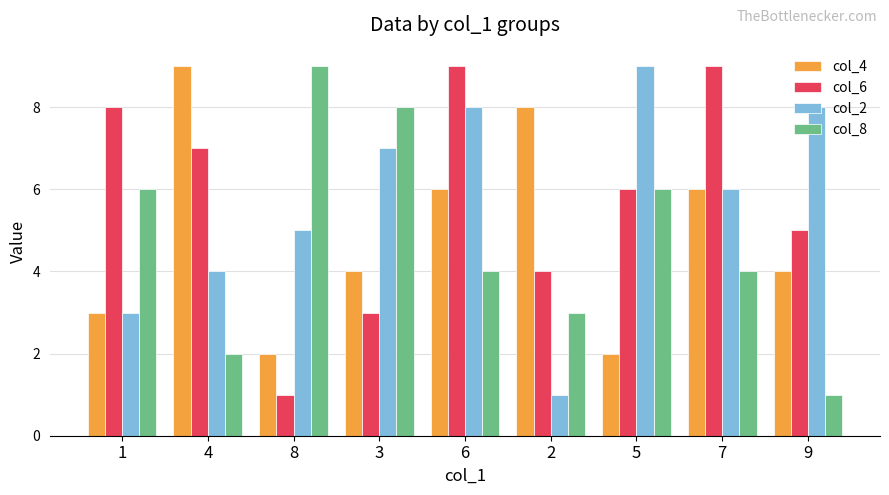

Are the bars horizontal?

No